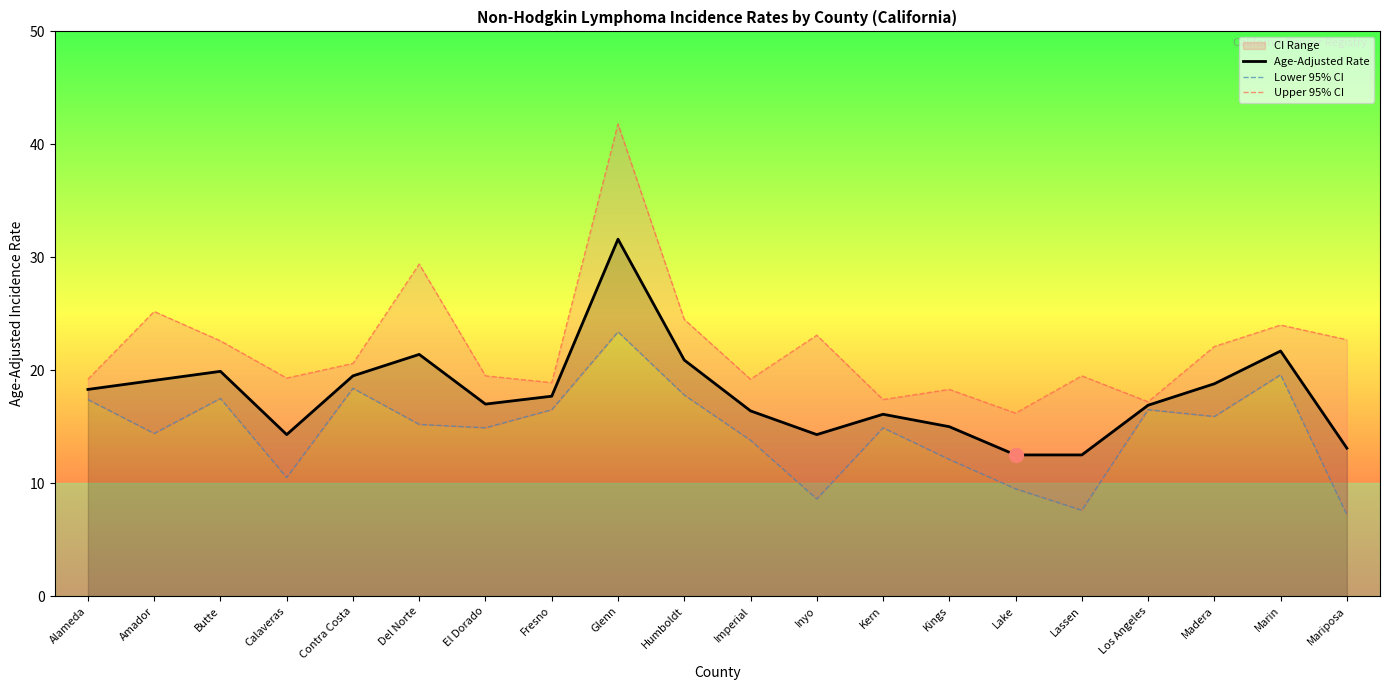

Does the chart have visible grid lines?

No